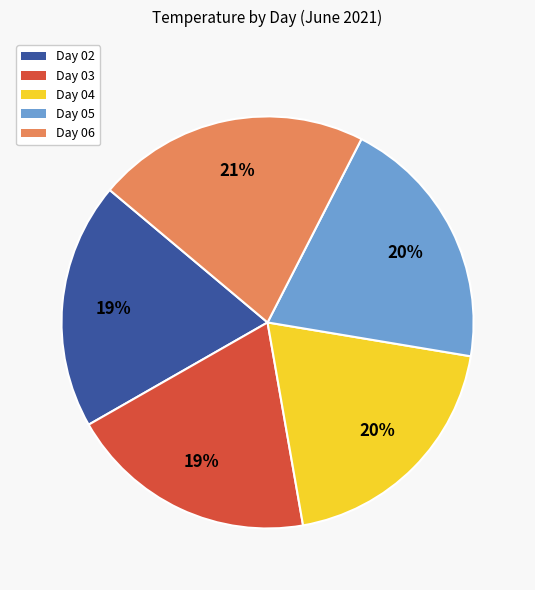

Which slice is the largest?

Day 06